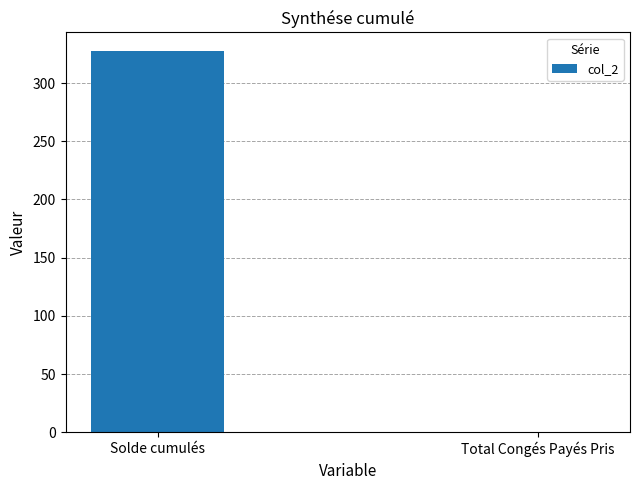

Count the number of data series in this chart.

1